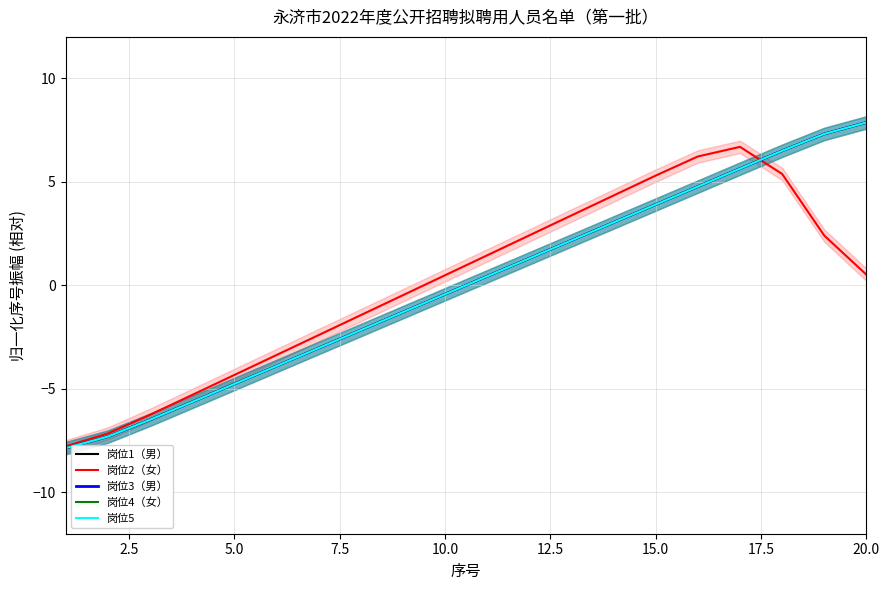

How many values in 岗位5 are above zero?

10